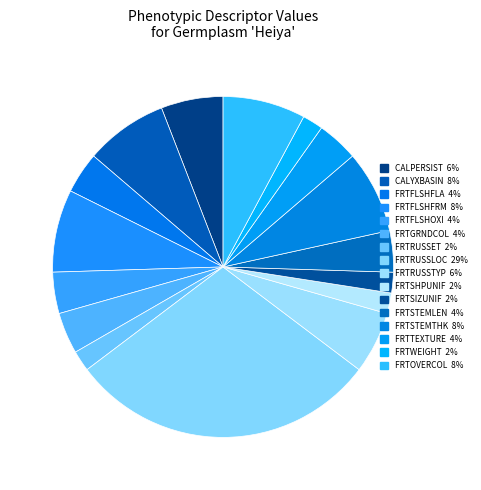

How many segments does this pie chart have?

16